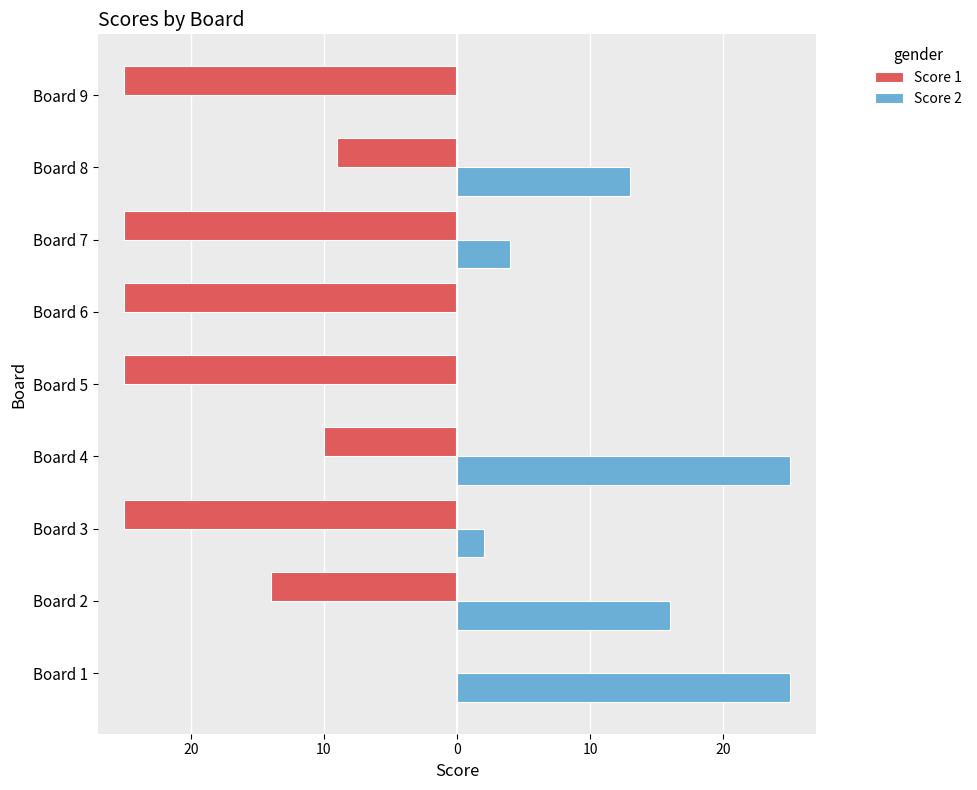

Reading left to right, what are all the values shown in this chart?

Score 1: 0	-14	-25	-10	-25	-25	-25	-9	-25
Score 2: 25	16	2	25	0	0	4	13	0